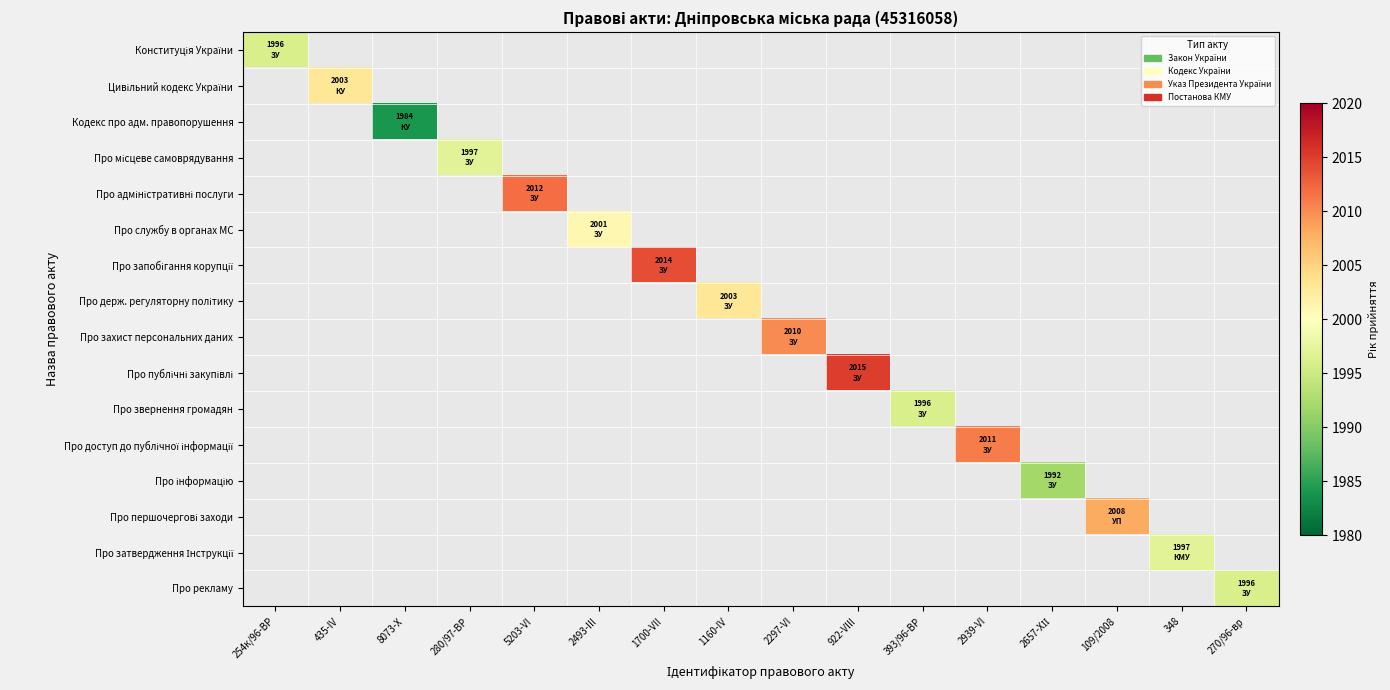

At which category does the chart reach its peak across all series?

922-VIII